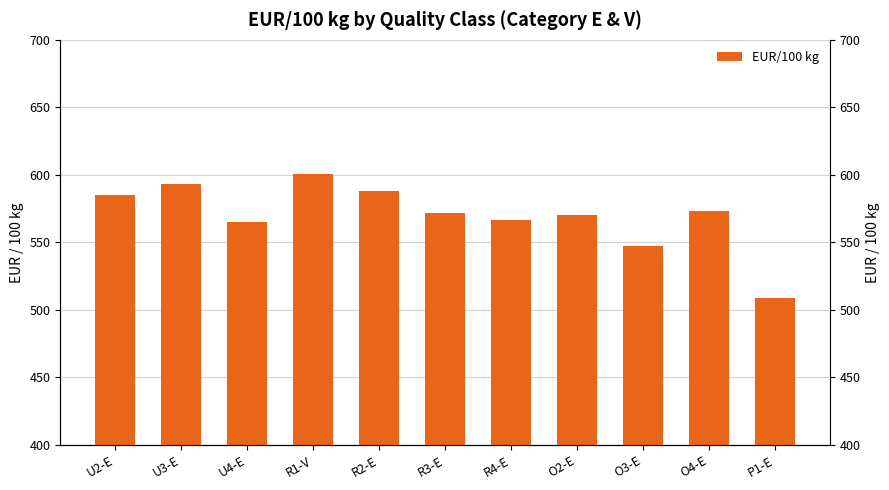

How many data points are above 571?

6